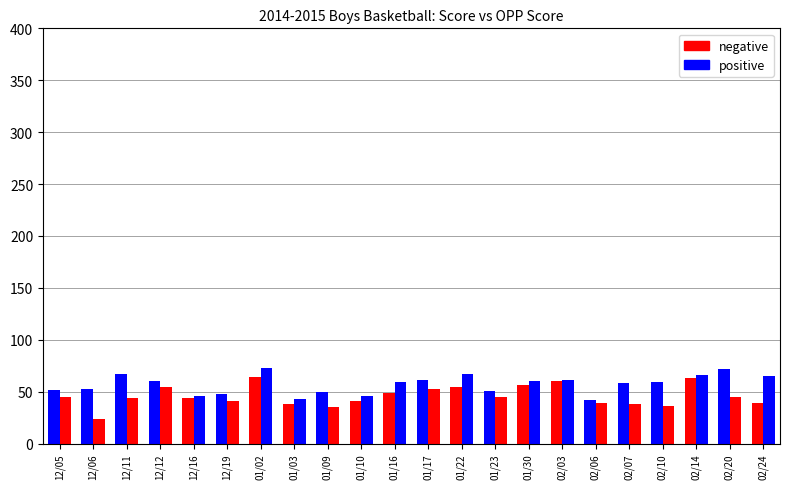

At which label is OPP SCORE closest to 48?

12/16